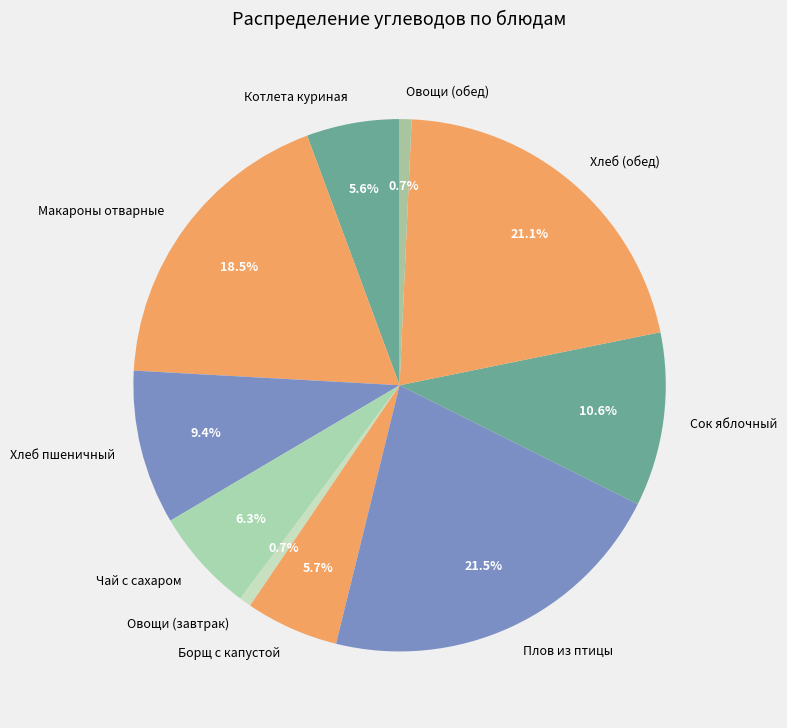

How many segments does this pie chart have?

10